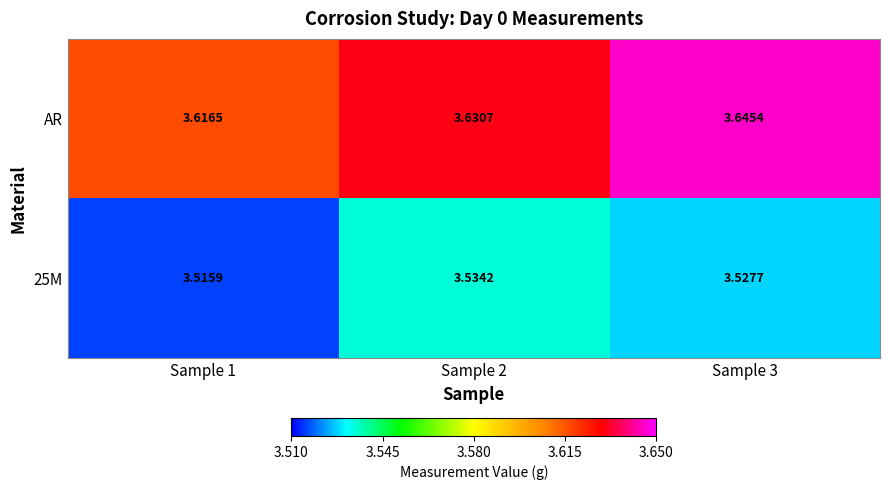

List the series in order of their peak value, highest first.

AR, 25M